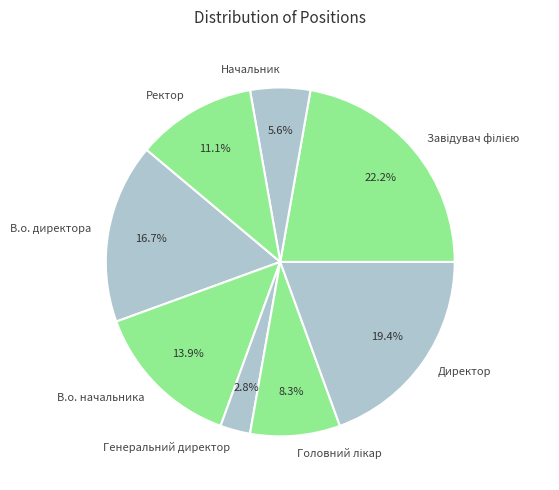

Which category has the smallest portion of the pie?

Генеральний директор